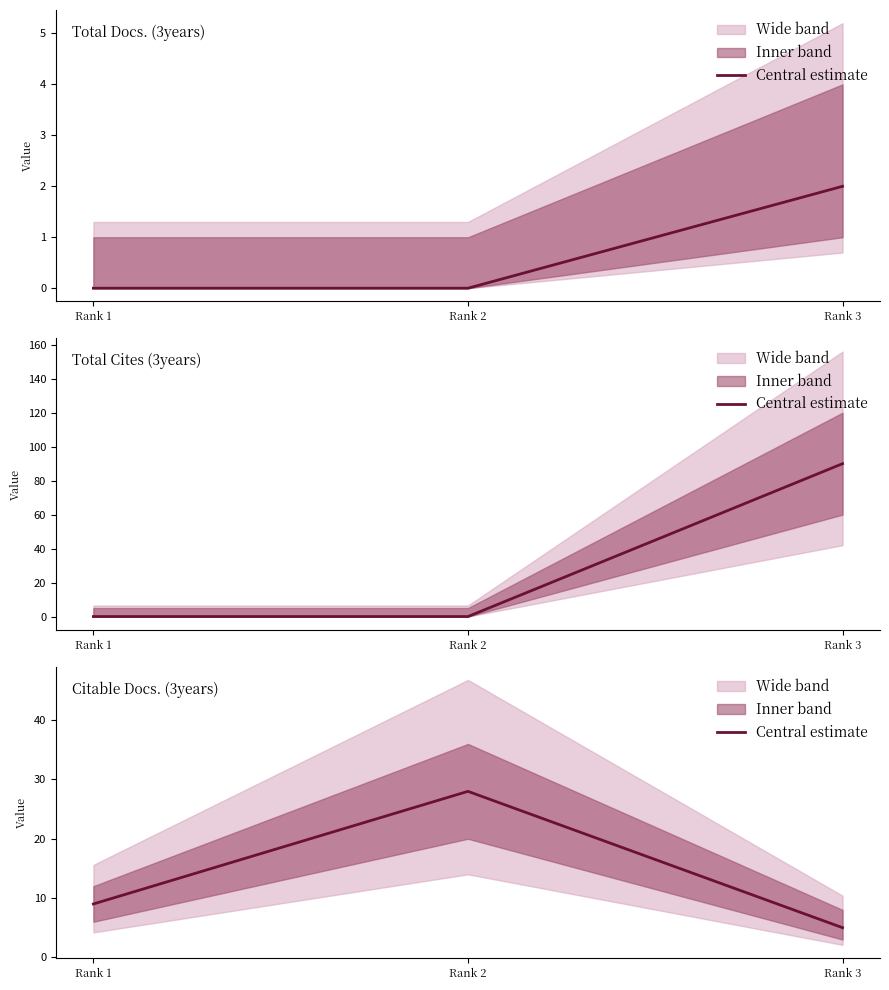

Count the number of data series in this chart.

3